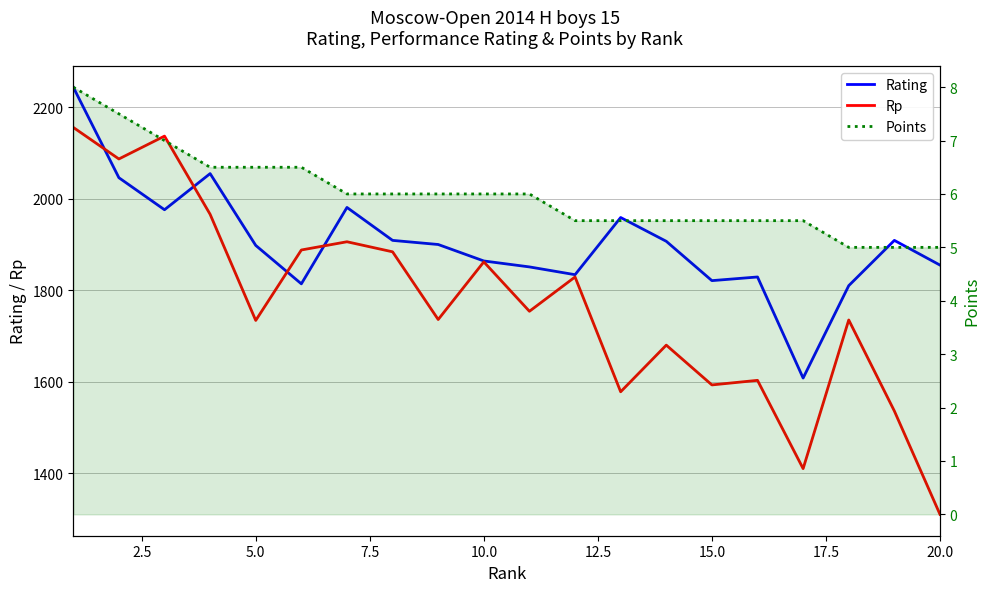

How many lines are shown in the chart?

3